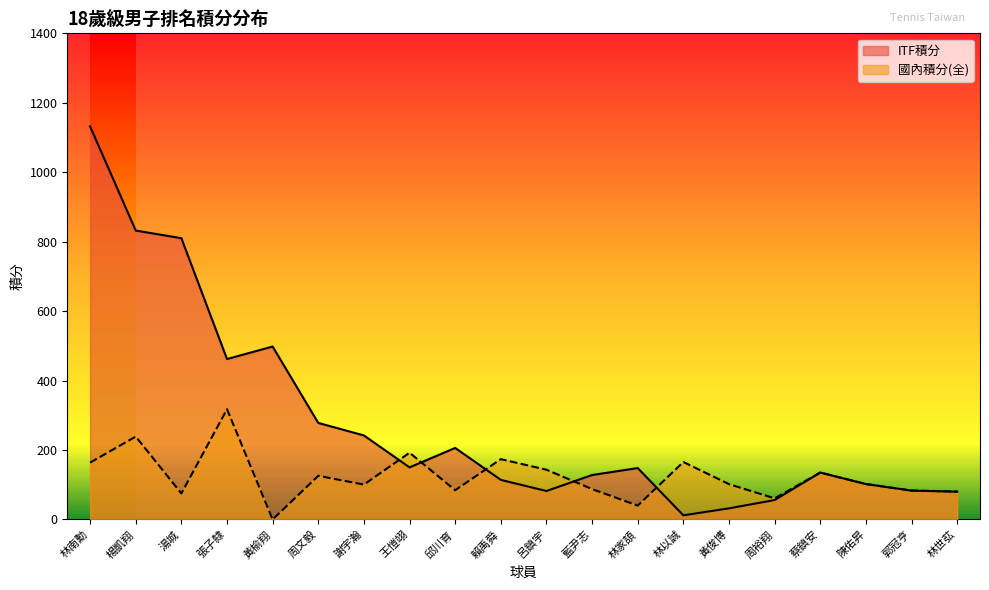

Which has a higher value, 周文毅 or 謝宇瀚?

周文毅